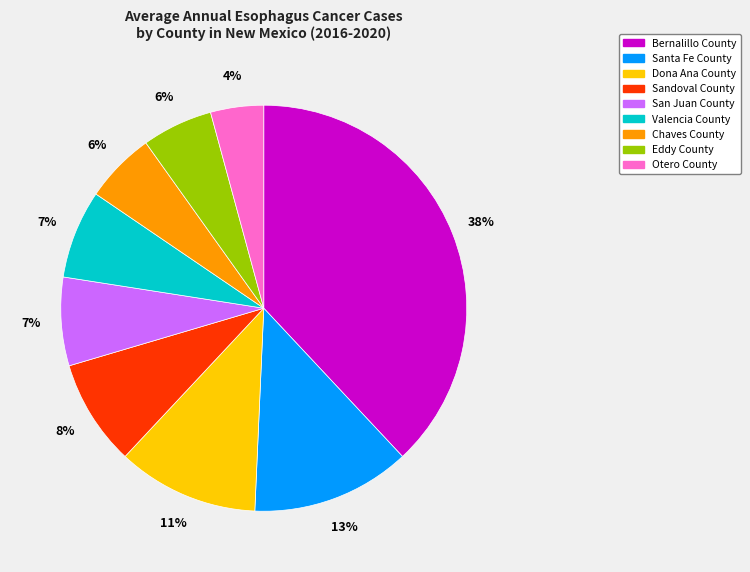

The Santa Fe County slice represents 6% of the pie. True or false?

False